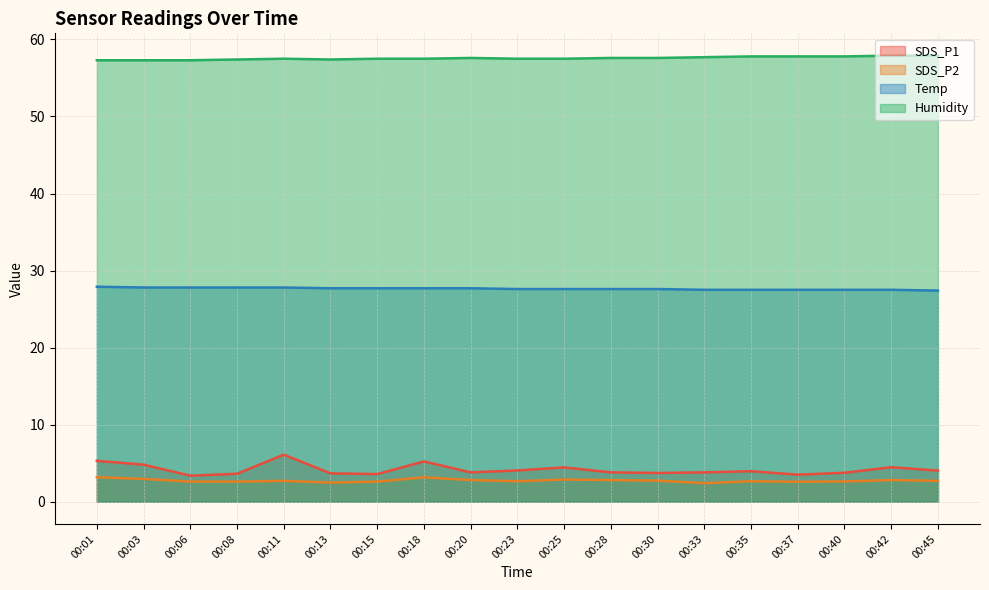

True or false: SDS_P2 has a value of 4.3 at 00:11.

False